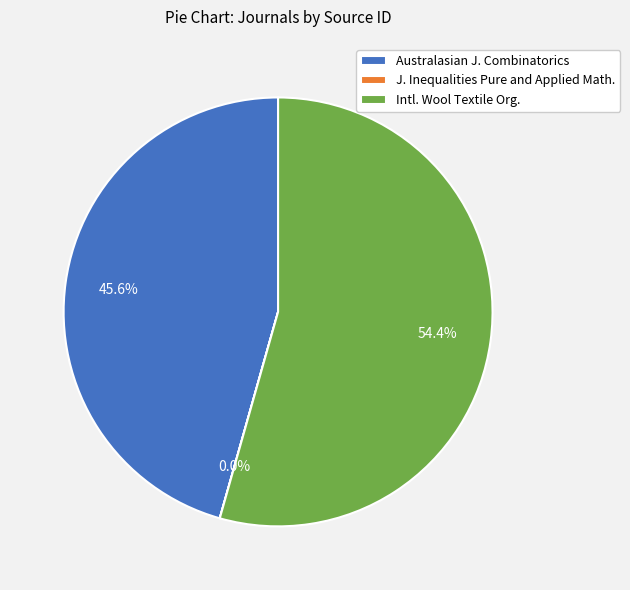

To the nearest percent, what is the difference between the largest and smallest slice percentages?

54%